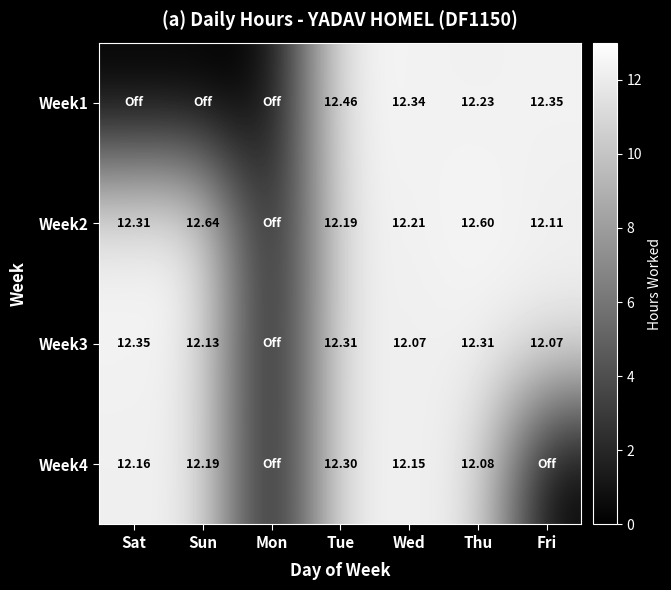

What is the difference between the maximum and minimum values in the Week3 series?

12.3